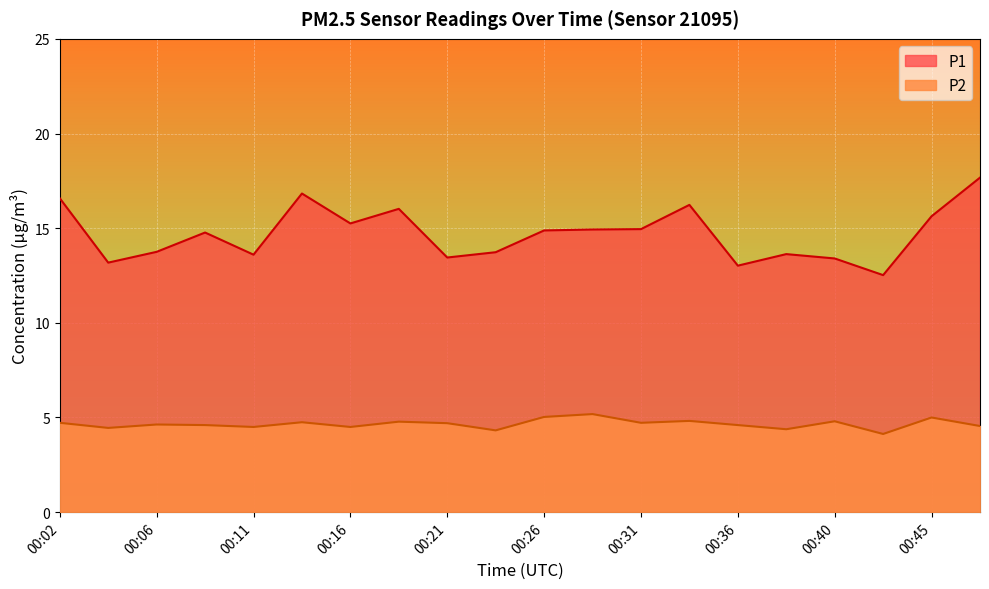

At which label does P1 first exceed 14?

00:02